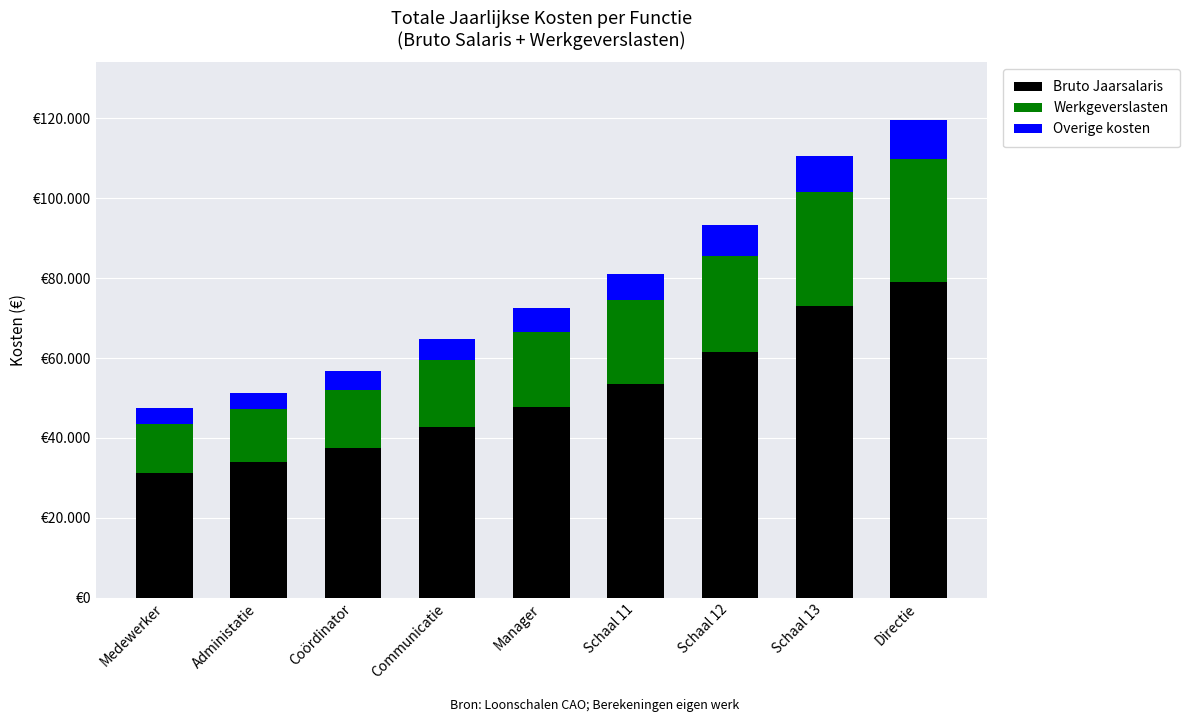

Rank the series at Communicatie from highest to lowest value.

Bruto Jaarsalaris, Werkgeverslasten, Overige kosten